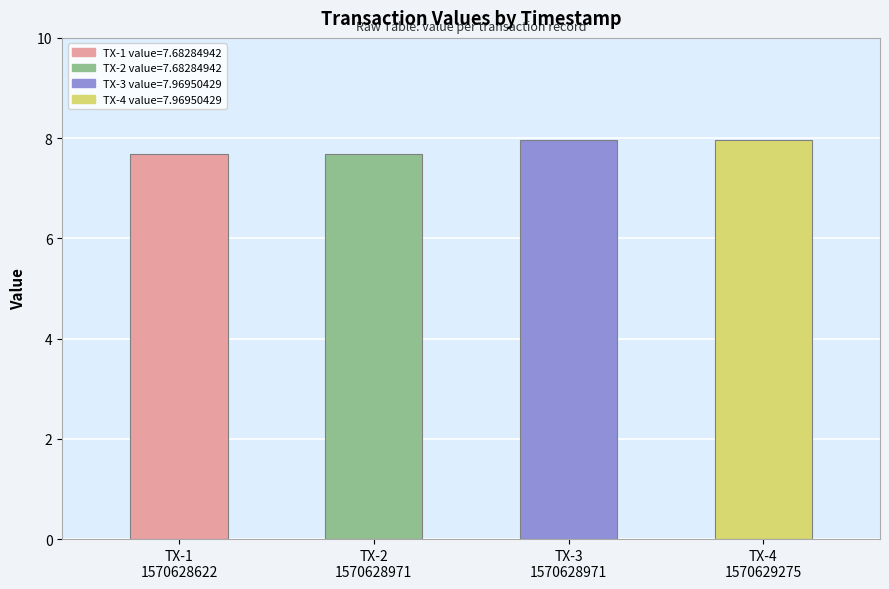

What is the greatest value displayed?

8.0